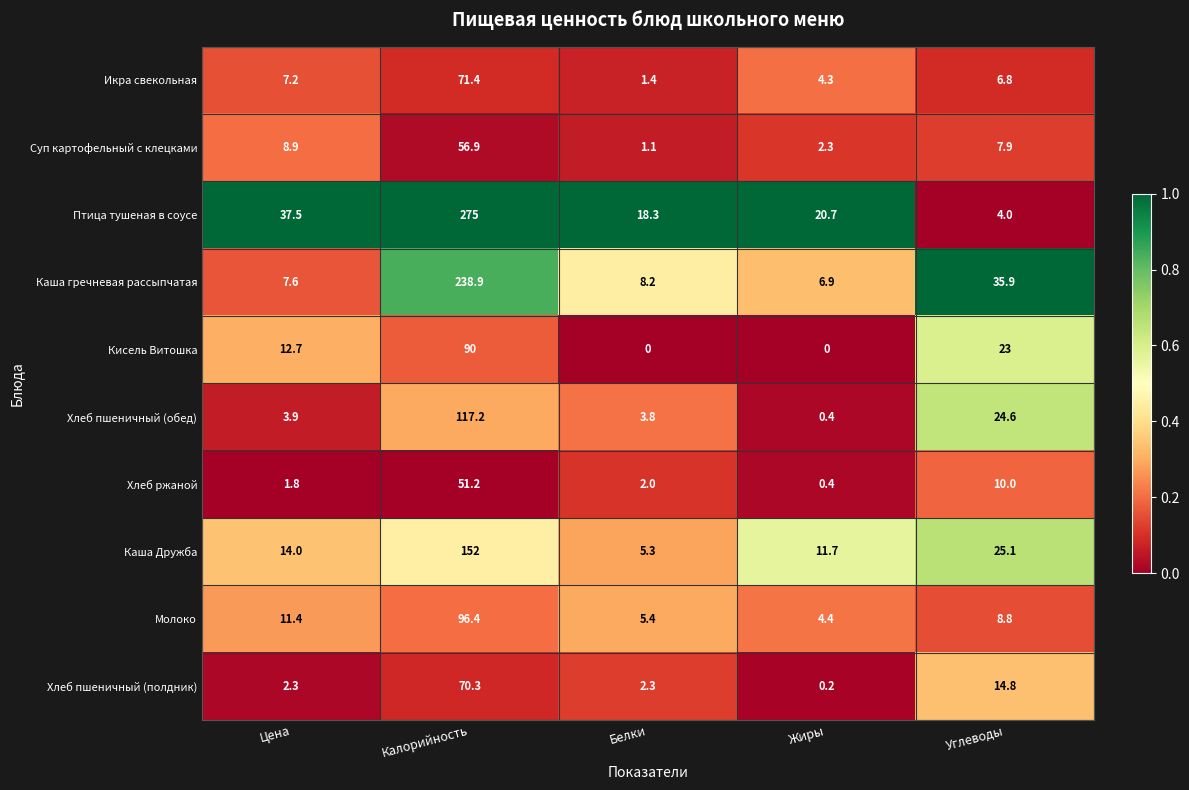

Which series has the widest spread of values?

Птица тушеная в соусе